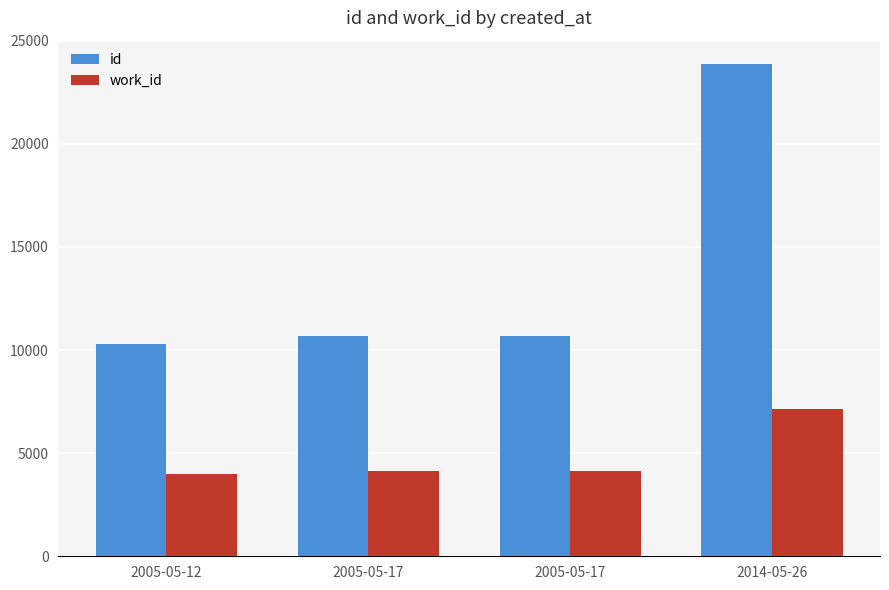

Count the number of data series in this chart.

2